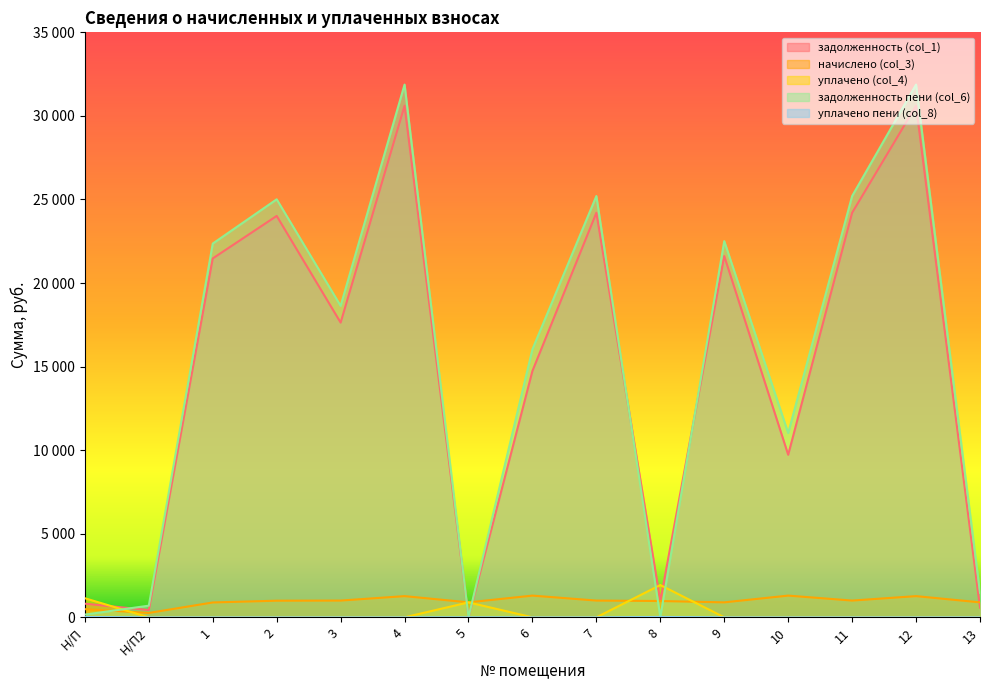

What is the difference between the maximum and second lowest values in the начислено (col_3) series?

809.2